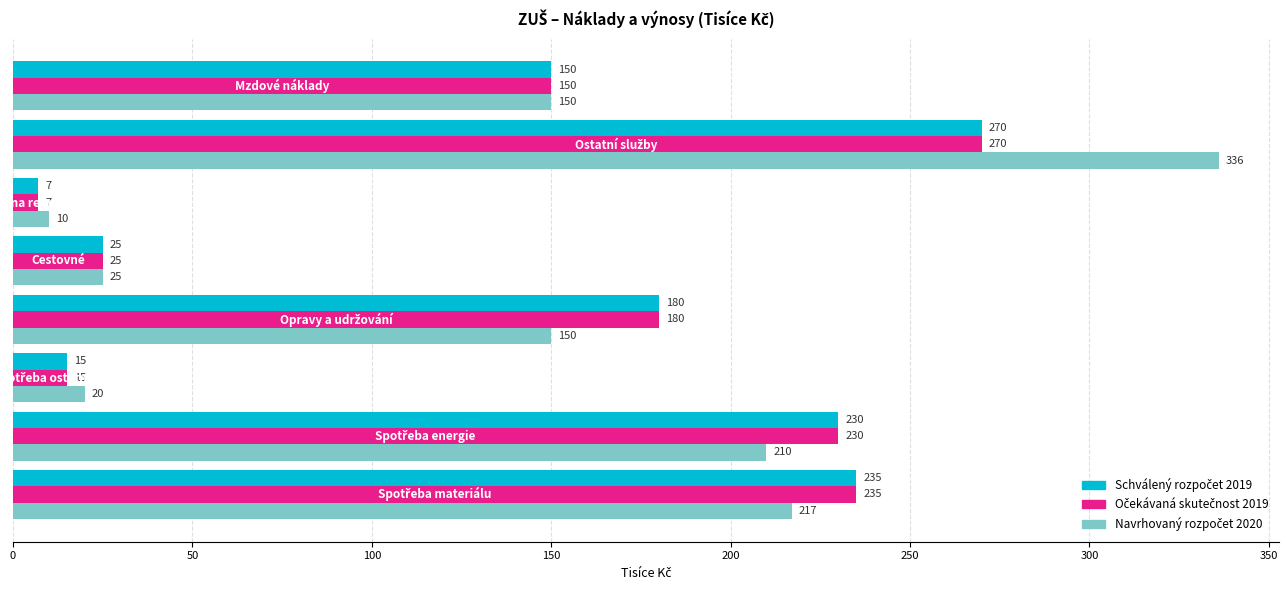

How many data points does each series have?

8